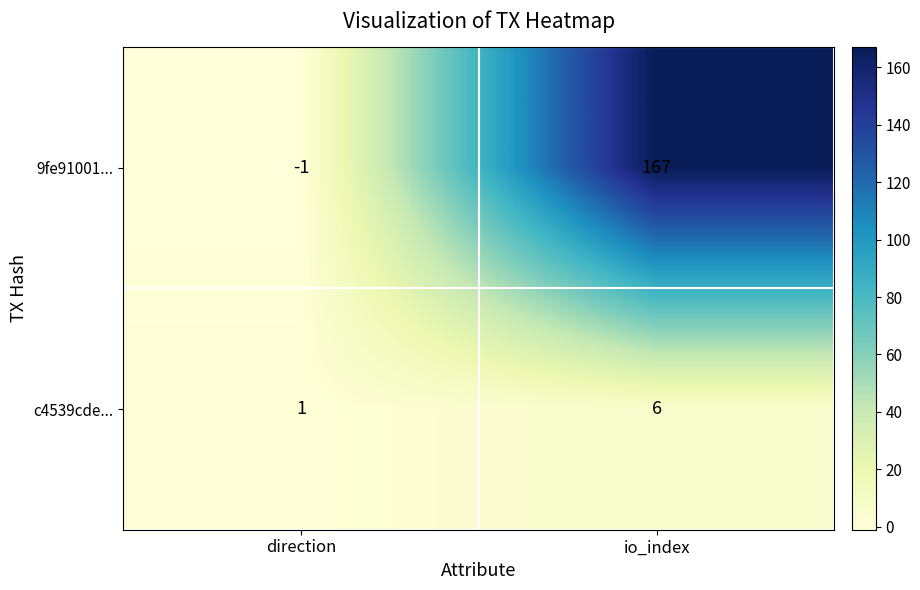

Rank the series at io_index from lowest to highest value.

c4539cde..., 9fe91001...